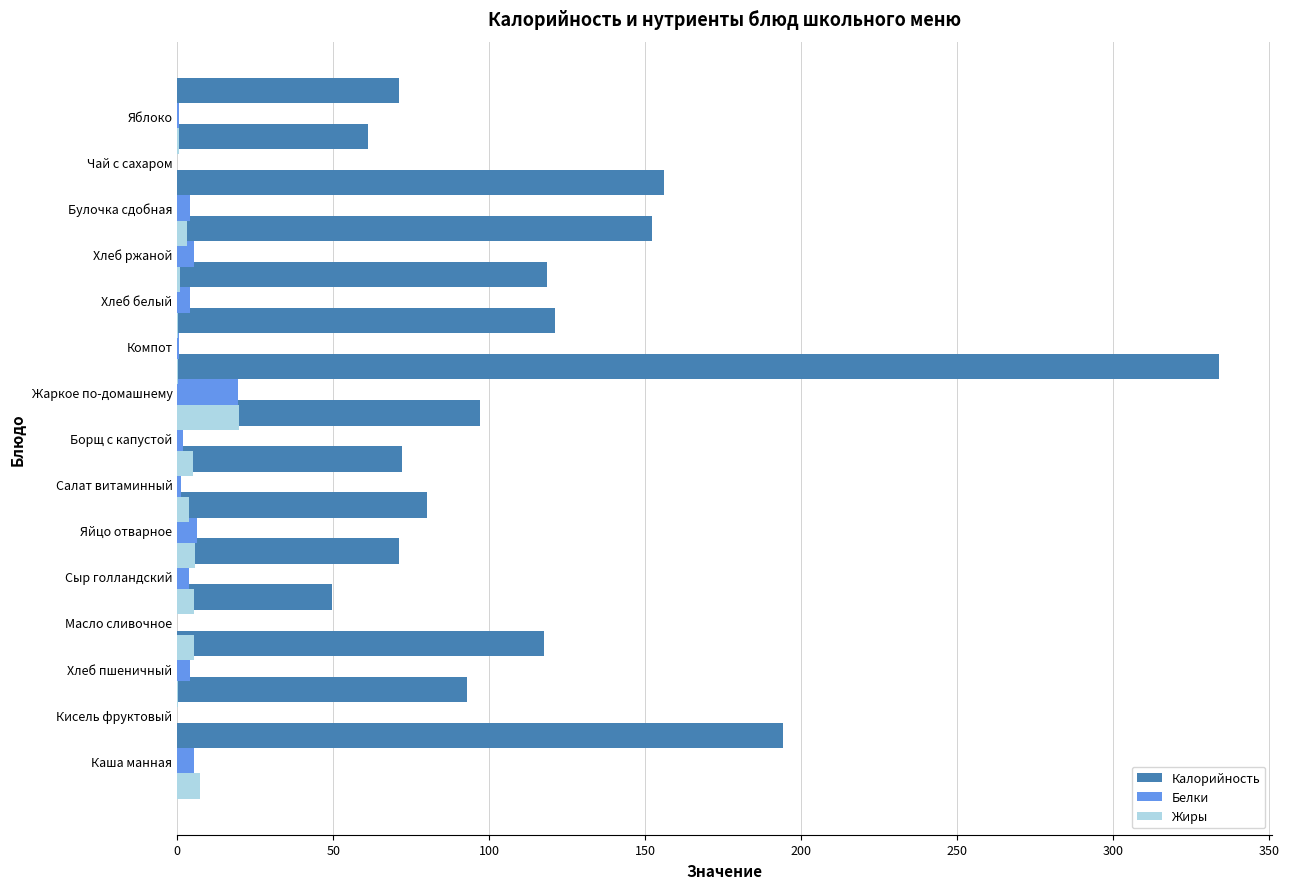

What is the difference between the second highest and second lowest values in the Жиры series?

7.2